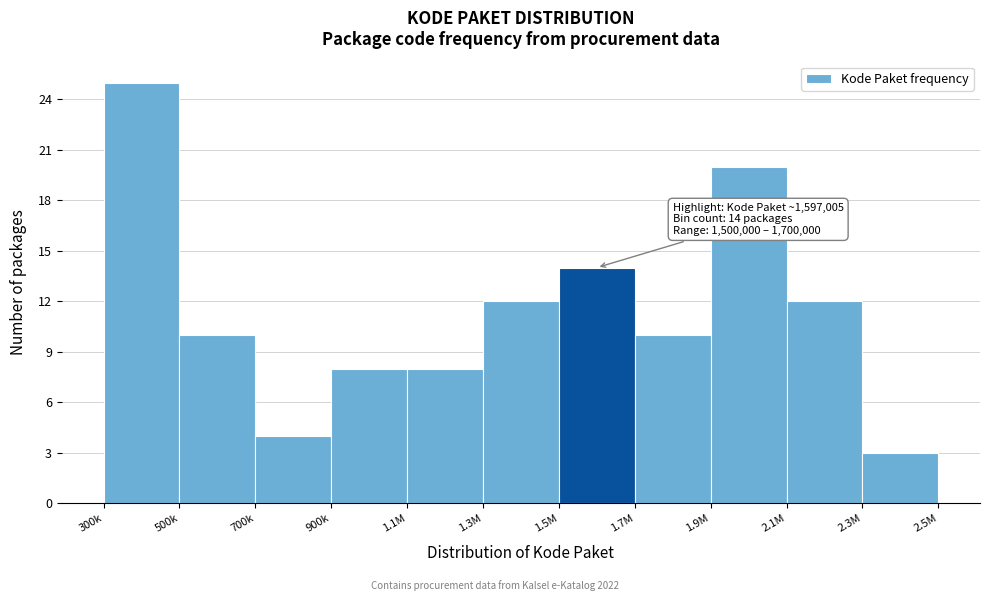

Reading left to right, what are all the values shown in this chart?

300k=25	500k=10	700k=4	900k=8	1.1M=8	1.3M=12	1.5M=14	1.7M=10	1.9M=20	2.1M=12	2.3M=3